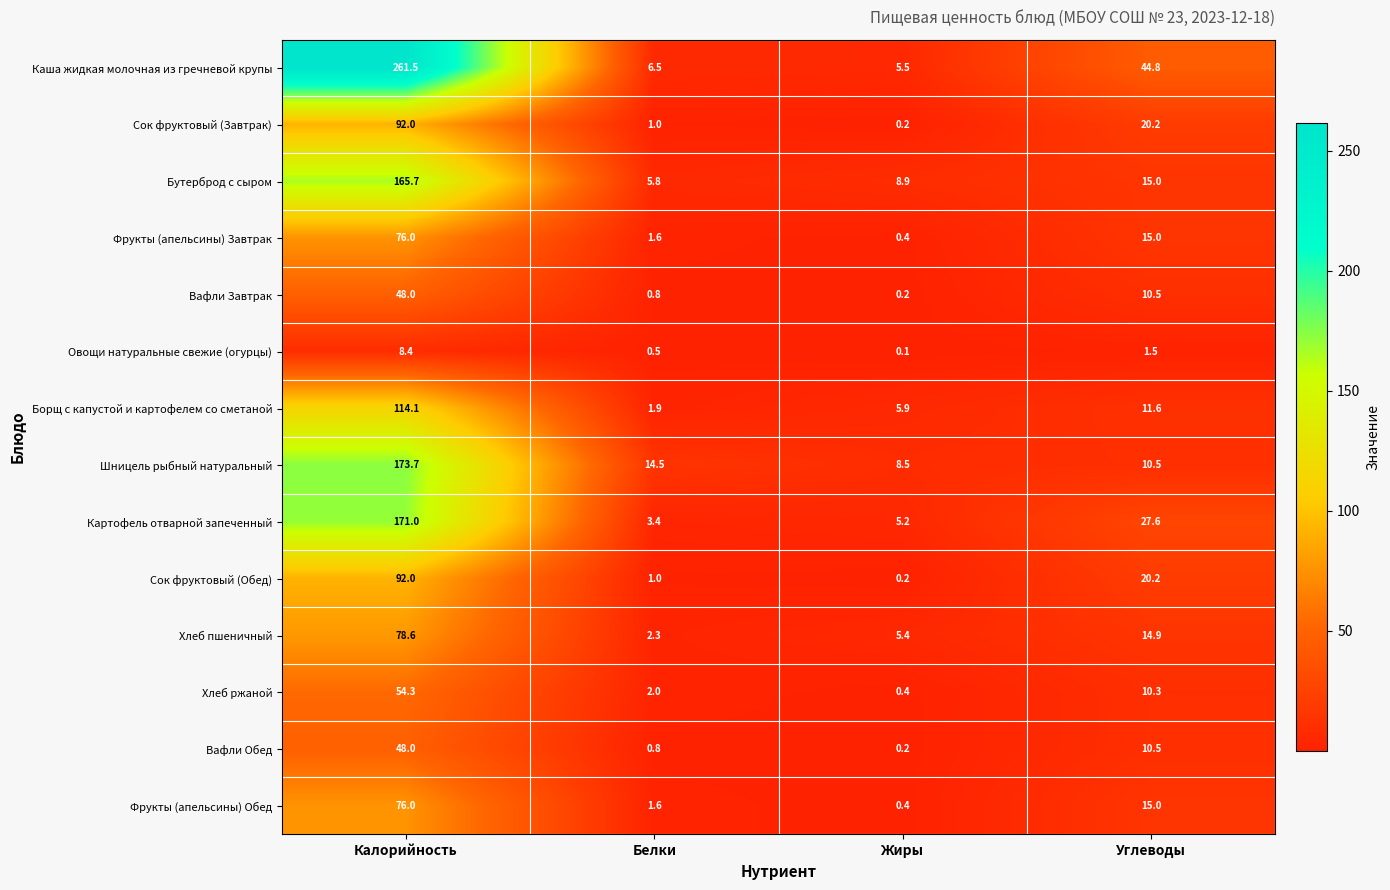

What is the sum of all Фрукты (апельсины) Завтрак values?

93.0